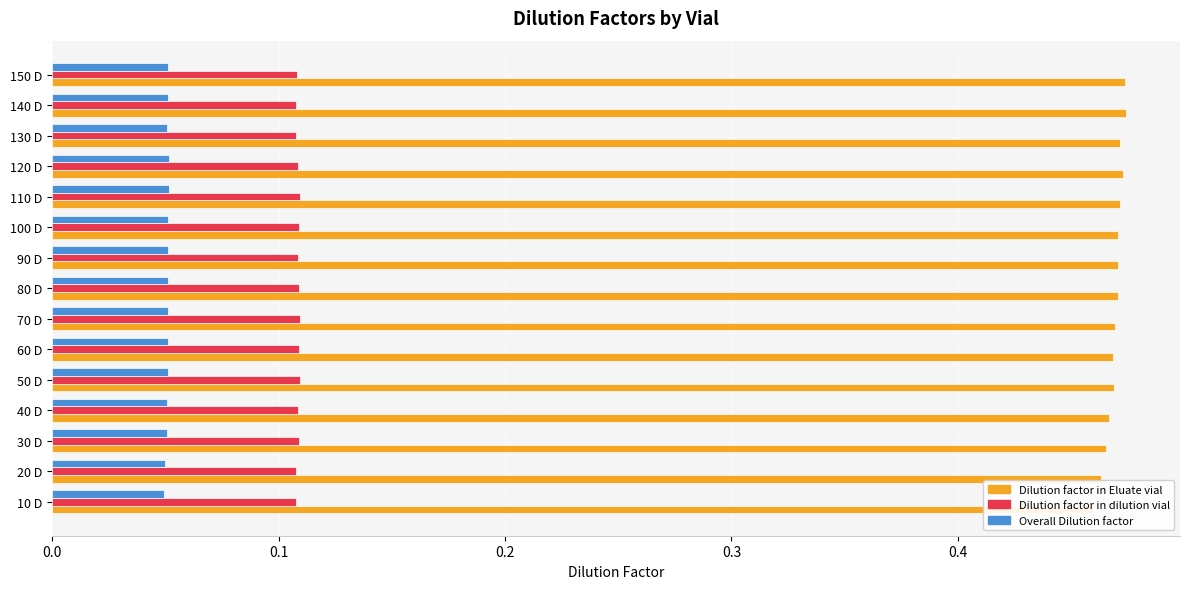

Reading right to left, extract all data points from this chart.

Dilution factor in Eluate vial: 0.5	0.5	0.5	0.5	0.5	0.5	0.5	0.5	0.5	0.5	0.5	0.5	0.5	0.5	0.5
Dilution factor in dilution vial: 0.1	0.1	0.1	0.1	0.1	0.1	0.1	0.1	0.1	0.1	0.1	0.1	0.1	0.1	0.1
Overall Dilution factor: 0.1	0.1	0.1	0.1	0.1	0.1	0.1	0.1	0.1	0.1	0.1	0.1	0.1	0.0	0.0